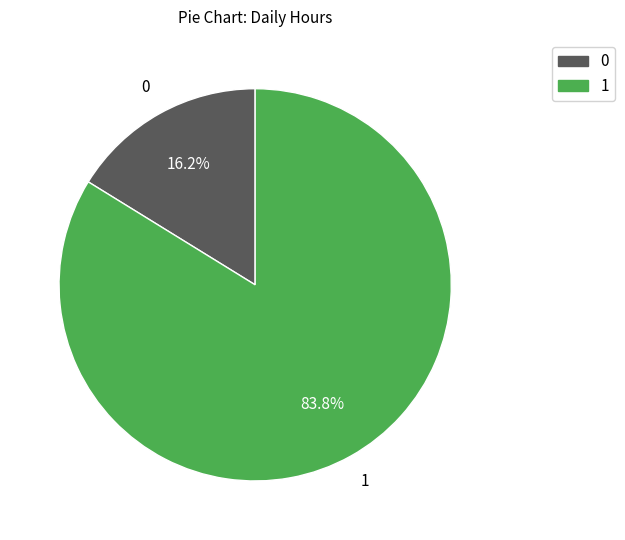

Is there a majority slice in this chart?

Yes